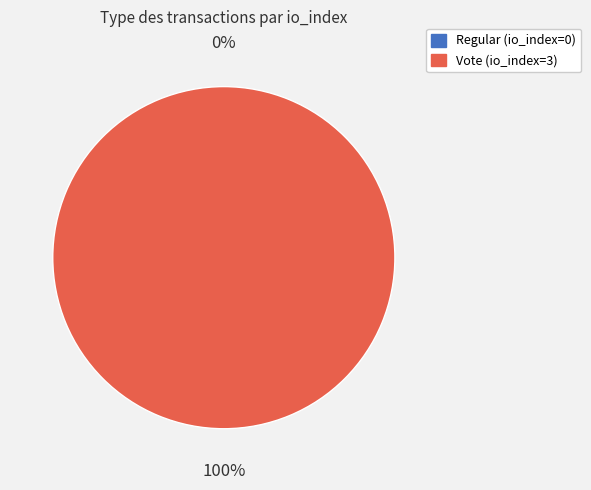

Does Vote (io_index=3) account for over 50% of the chart?

Yes